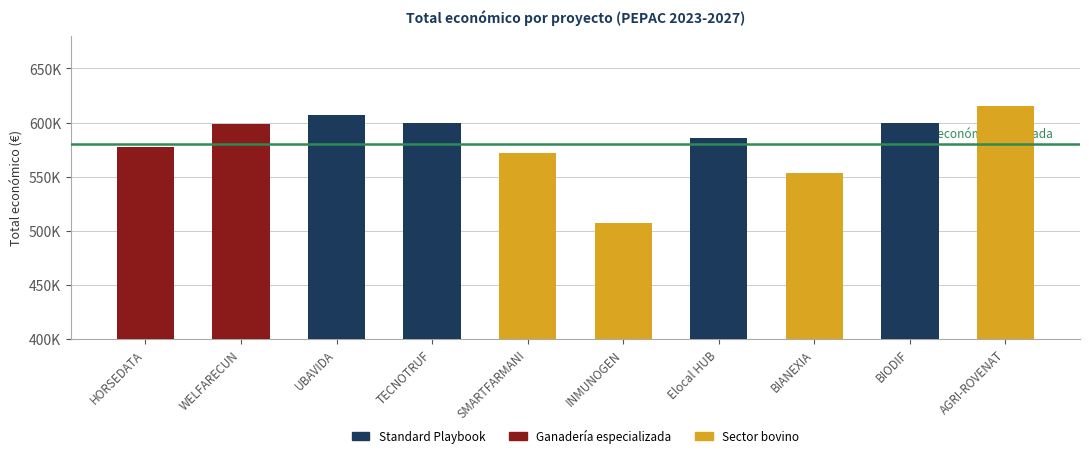

Rank the categories by value from highest to lowest.

AGRI-ROVENAT, UBAVIDA, BIODIF, TECNOTRUF, WELFARECUN, Elocal HUB, HORSEDATA, SMARTFARMANI, BIANEXIA, INMUNOGEN